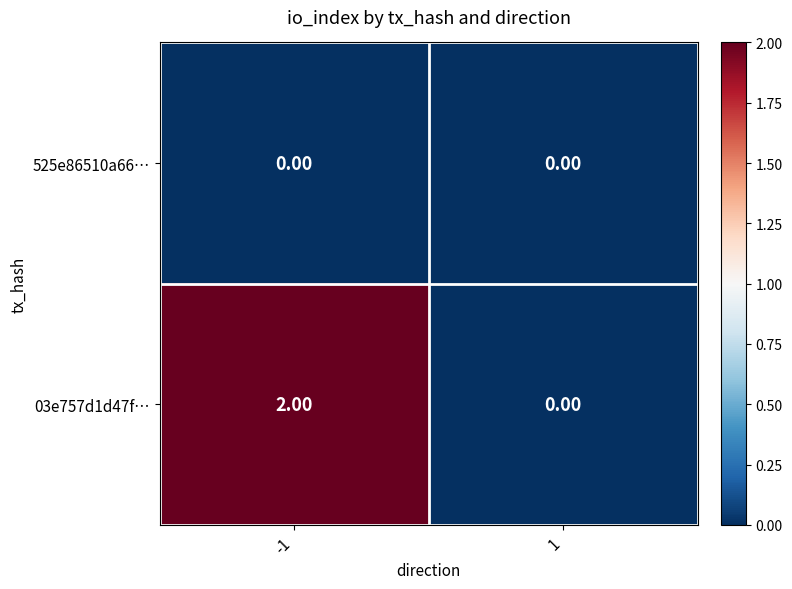

Rank the series by their average value, from lowest to highest.

525e86510a66…, 03e757d1d47f…